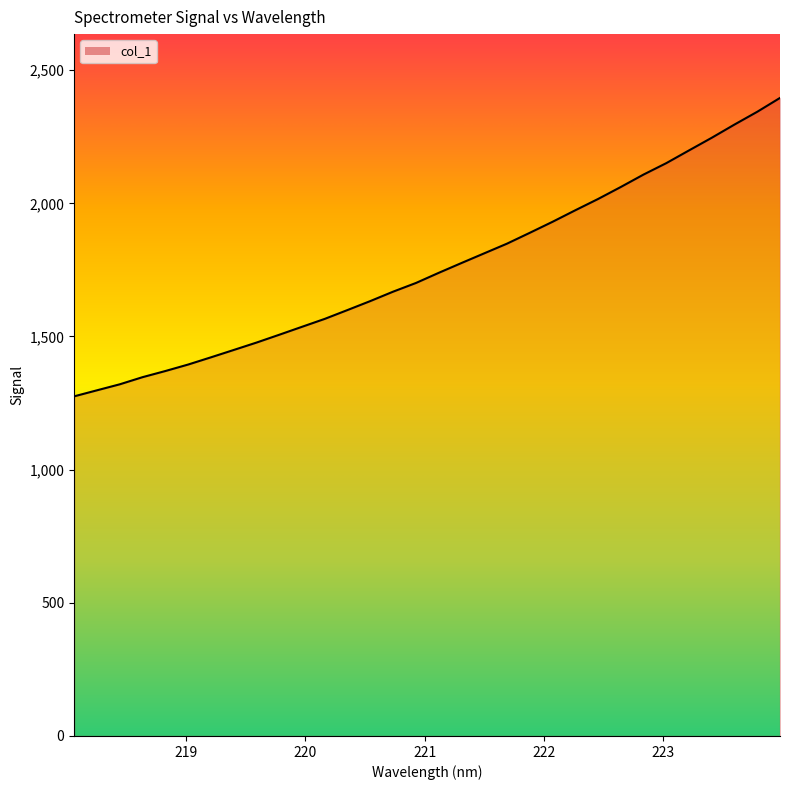

What is the difference between the maximum and minimum values?

1120.5